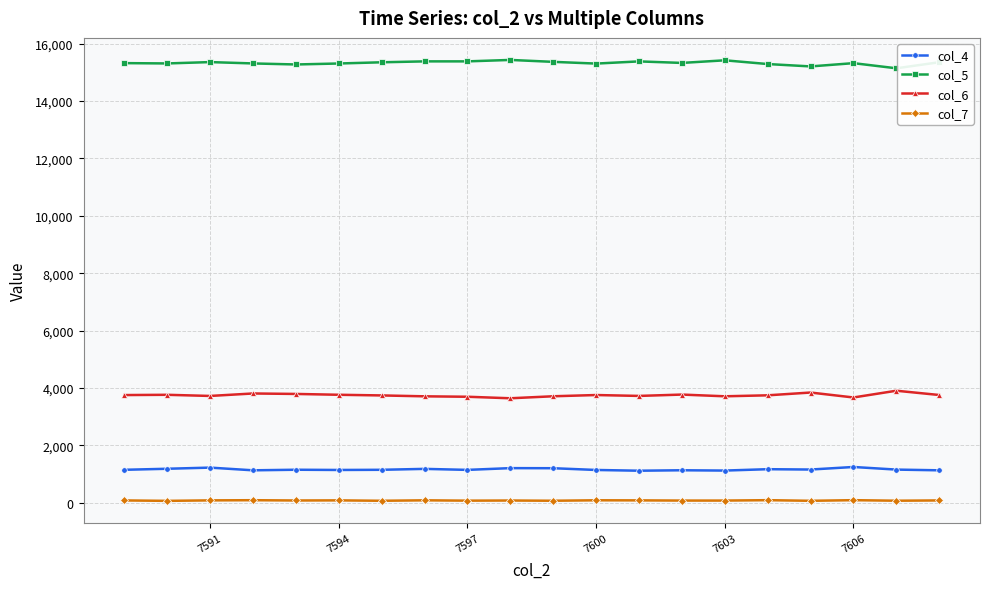

List the series in order of their peak value, highest first.

col_5, col_6, col_4, col_7